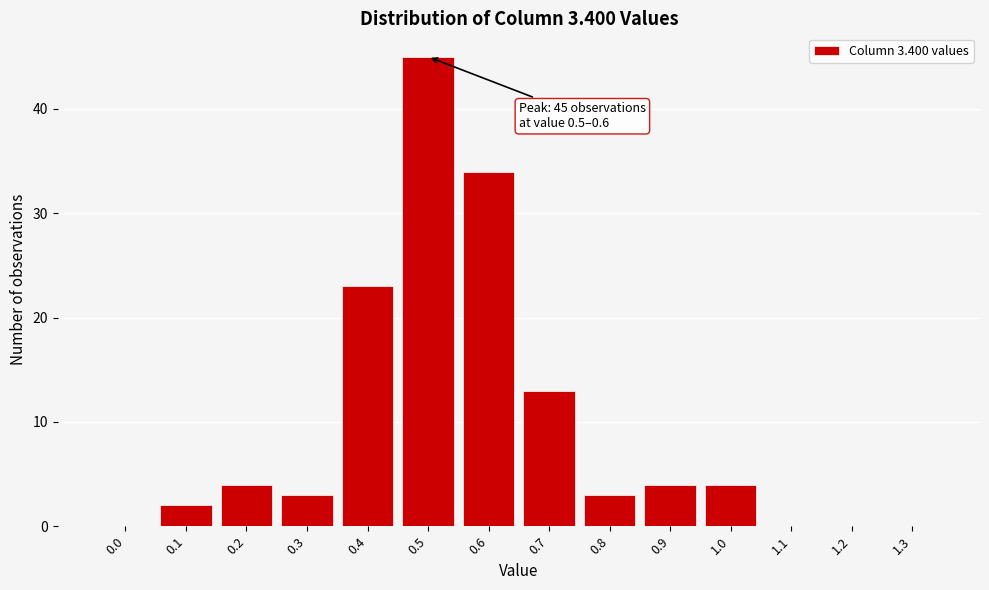

Reading left to right, extract all data points from this chart.

0.0=0	0.1=2	0.2=4	0.3=3	0.4=23	0.5=45	0.6=34	0.7=13	0.8=3	0.9=4	1.0=4	1.1=0	1.2=0	1.3=0